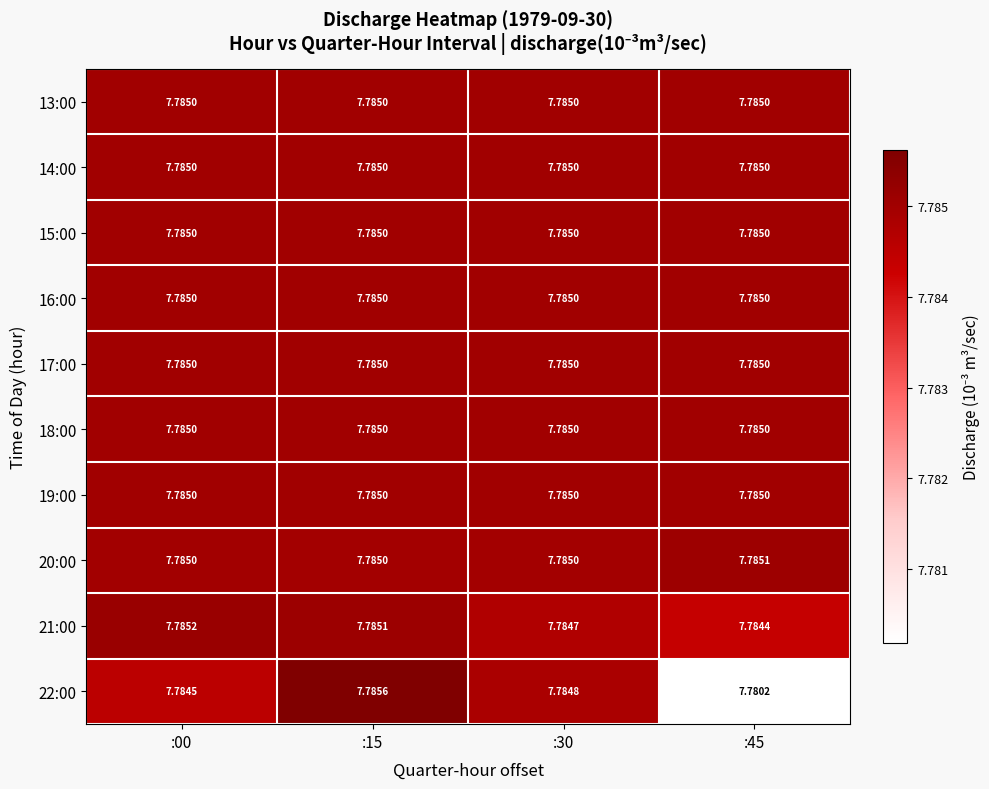

How many distinct data groups are displayed?

10